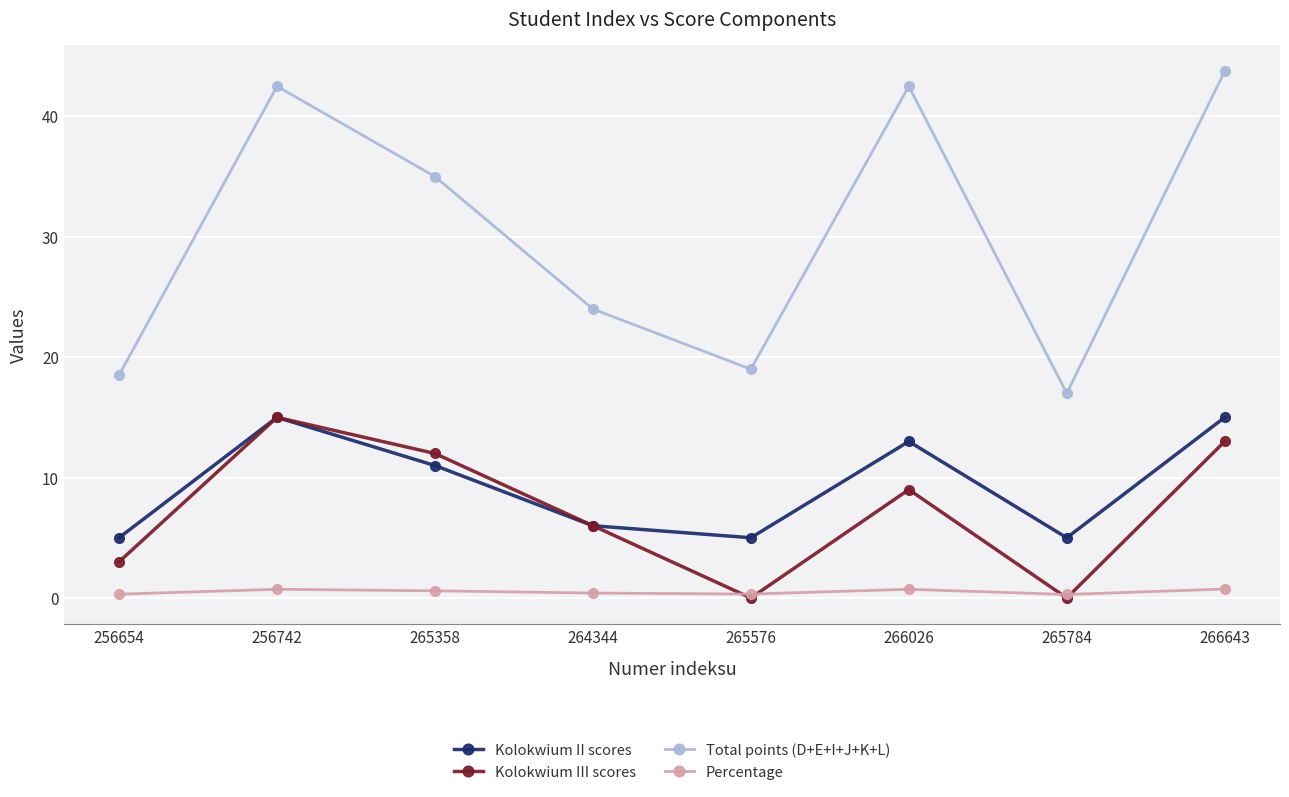

At which label is Kolokwium III scores closest to 7?

264344